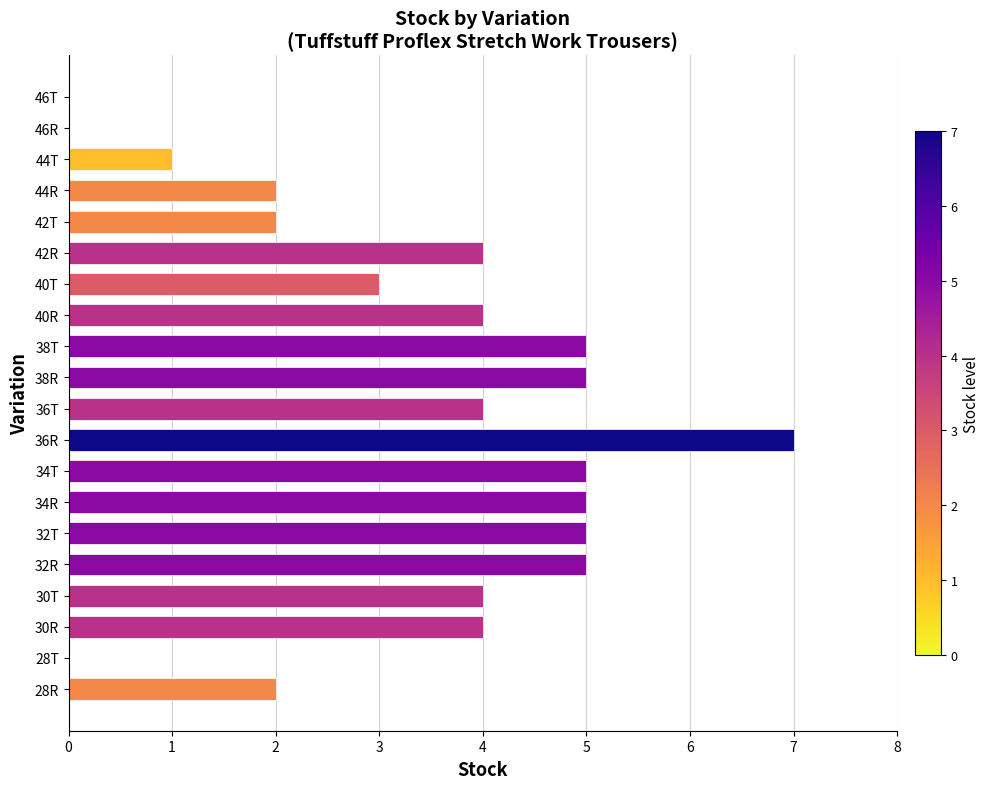

Between 34T and 42R, which is larger?

34T